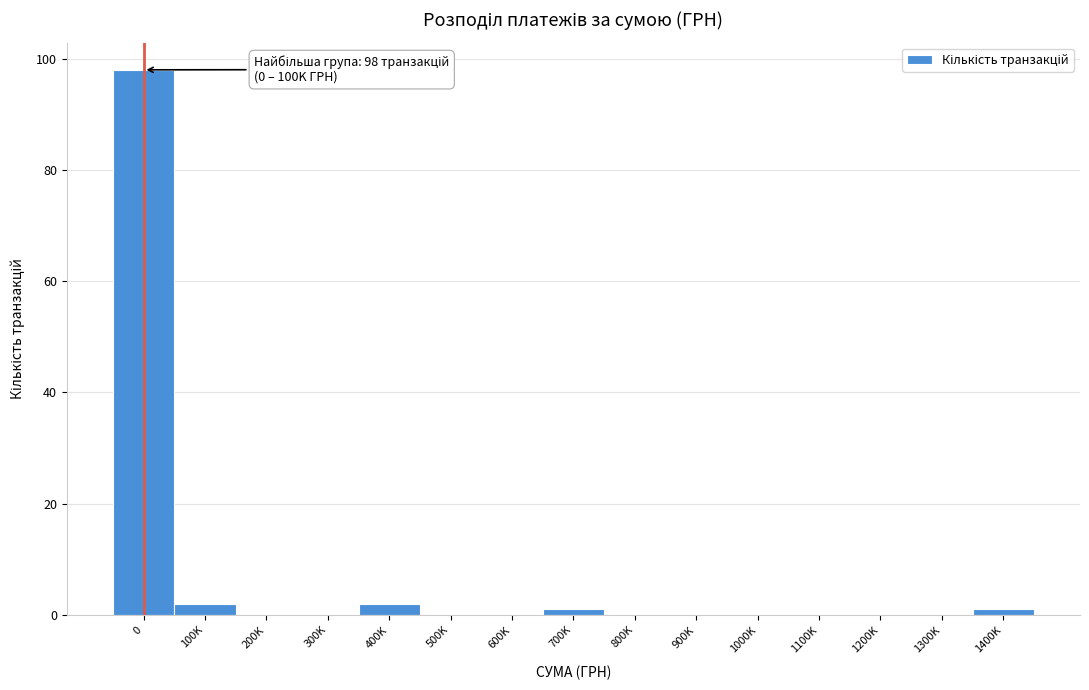

Reading left to right, list all the values displayed in this chart.

0=98	100K=2	200K=0	300K=0	400K=2	500K=0	600K=0	700K=1	800K=0	900K=0	1000K=0	1100K=0	1200K=0	1300K=0	1400K=1